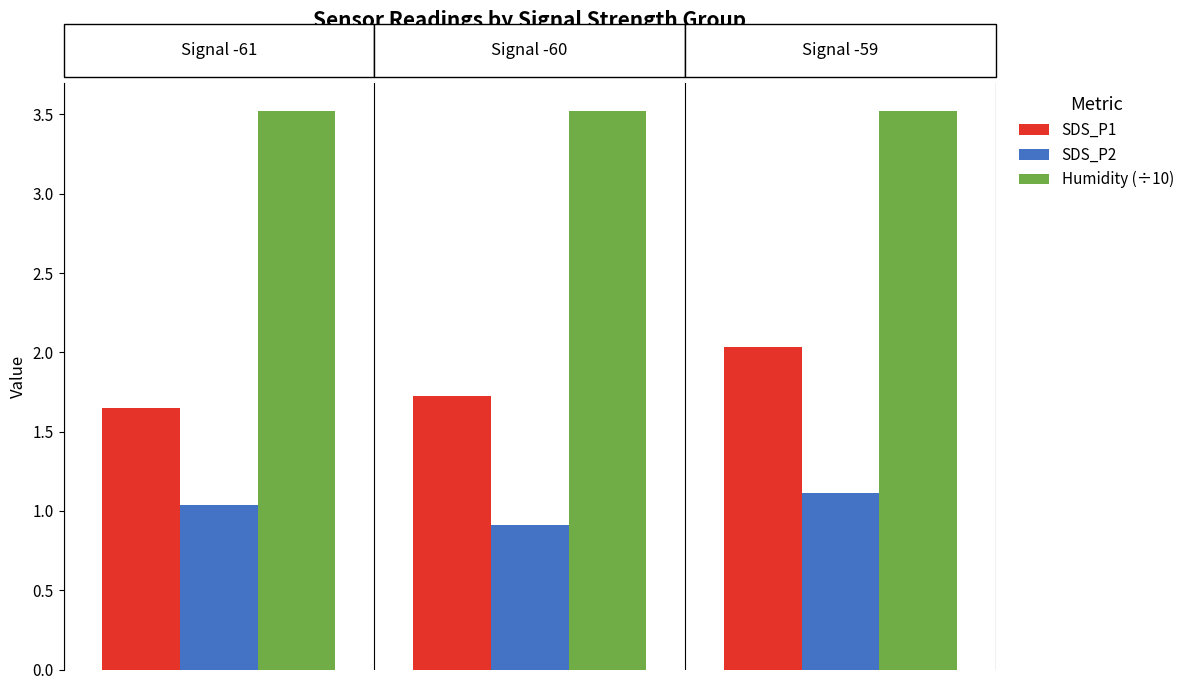

Which series has the widest spread of values?

SDS_P1